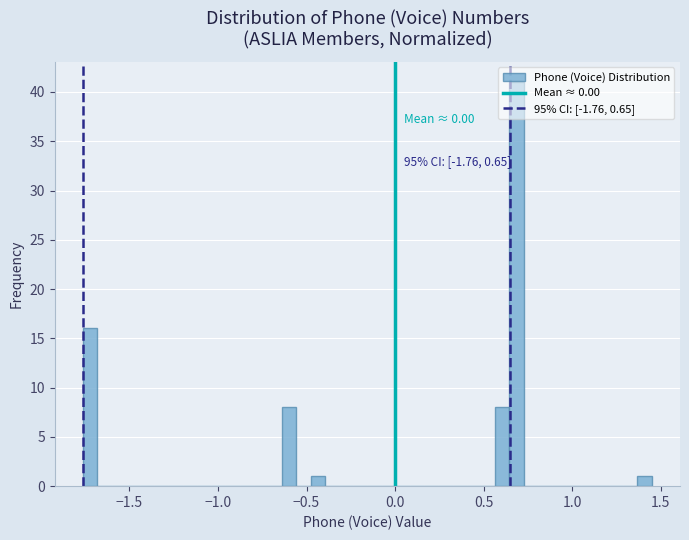

Around what value on the x-axis is the tallest bar? Give the approximate position of its centre, as read against the axis.

0.70